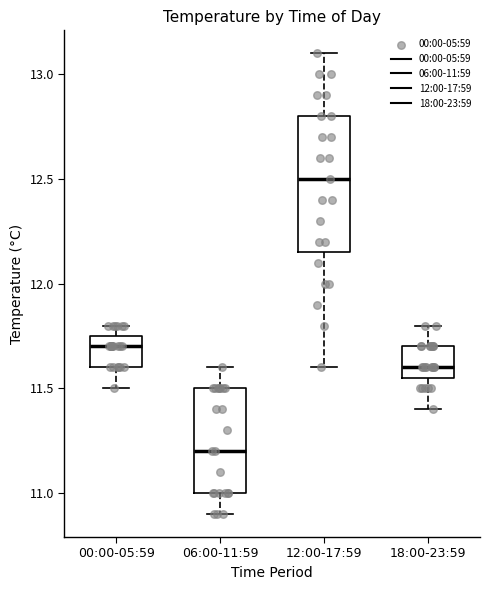

Which box is the tallest, from its lower edge to its upper edge?

12:00-17:59